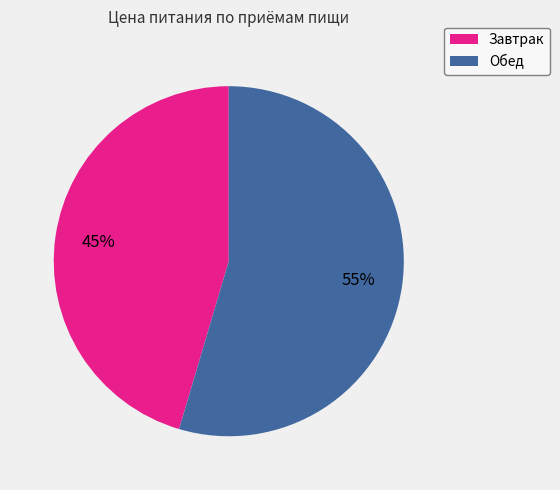

What percentage is the Обед slice, to the nearest percent?

55%